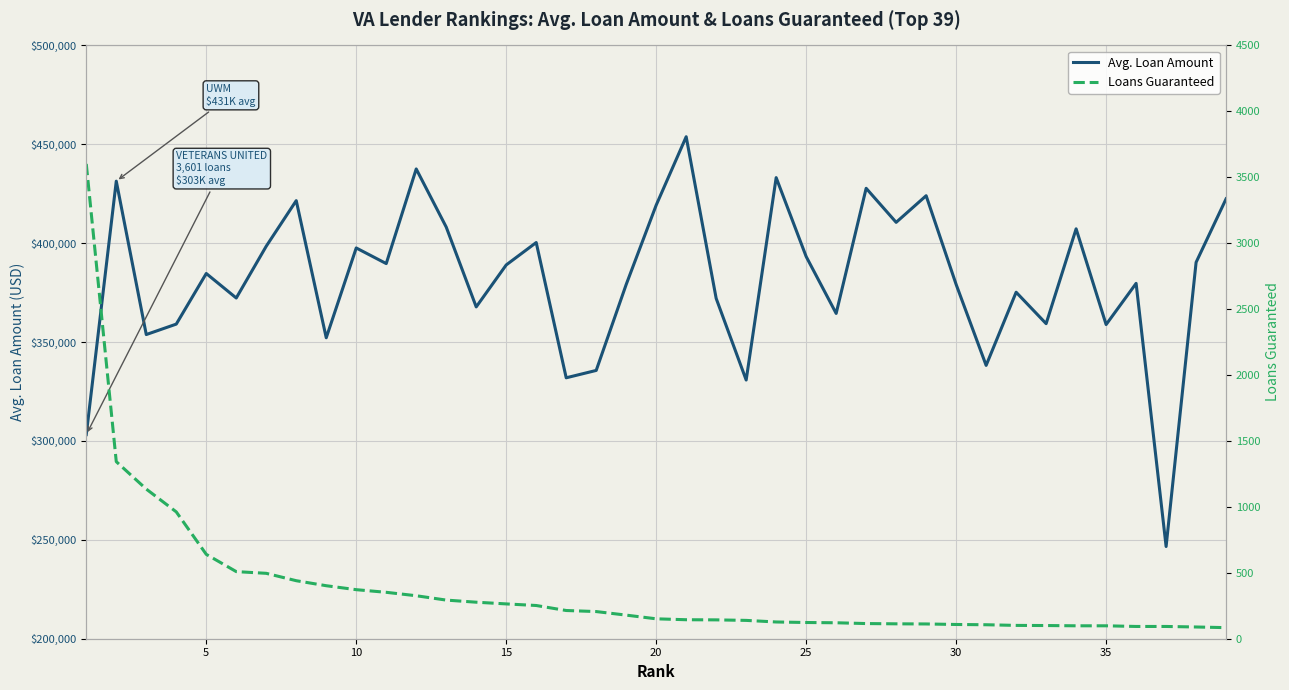

Reading left to right, extract all data points from this chart.

Avg. Loan Amount: 303213	431362	353797	359076	384666	372275	398473	421515	352169	397581	389685	437524	408146	367775	388992	400325	331931	335657	379105	419221	453818	372058	330802	433141	393232	364481	427748	410533	423997	379124	338209	375198	359305	407251	358845	379667	246622	390317	422431
Loans Guaranteed: 3601	1343	1135	962	640	509	496	440	402	372	352	326	293	277	264	252	214	206	179	151	144	143	139	127	123	121	115	113	112	108	106	101	100	98	98	93	93	89	84